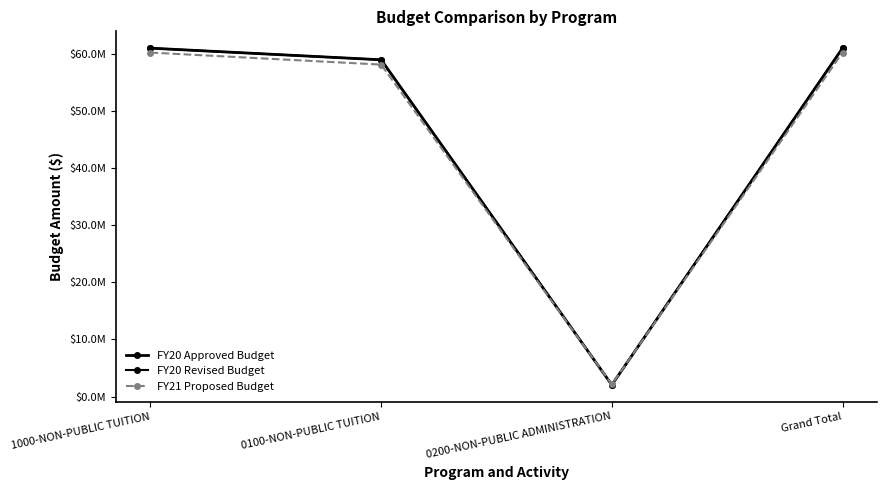

At which label does FY20 Revised Budget reach its peak?

1000-NON-PUBLIC TUITION